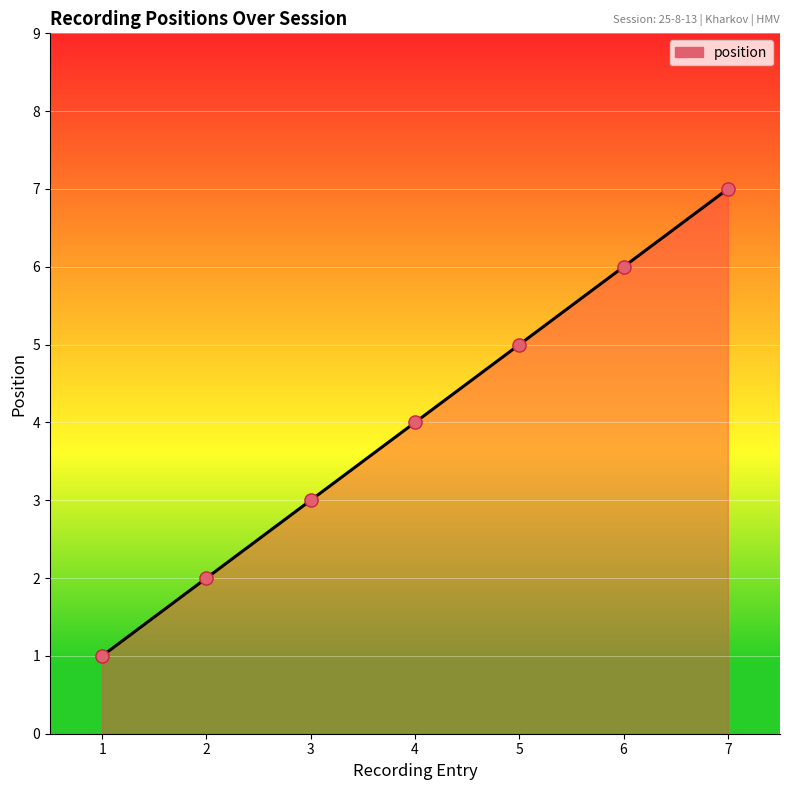

Approximately how many times larger is the value at 5 compared to 7?

0.7